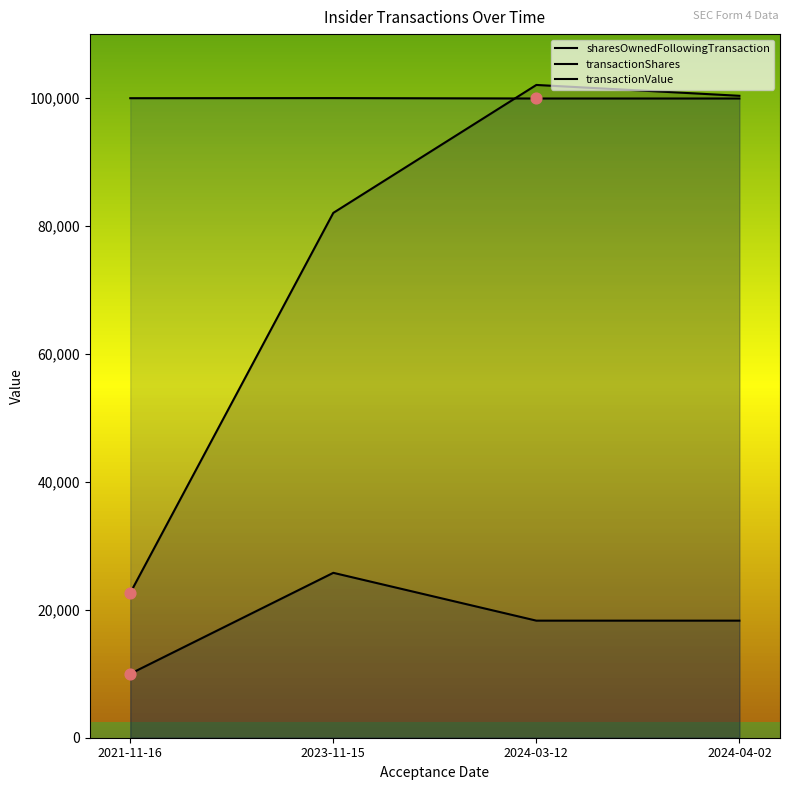

What is the total value across all series at 2024-03-12?

220290